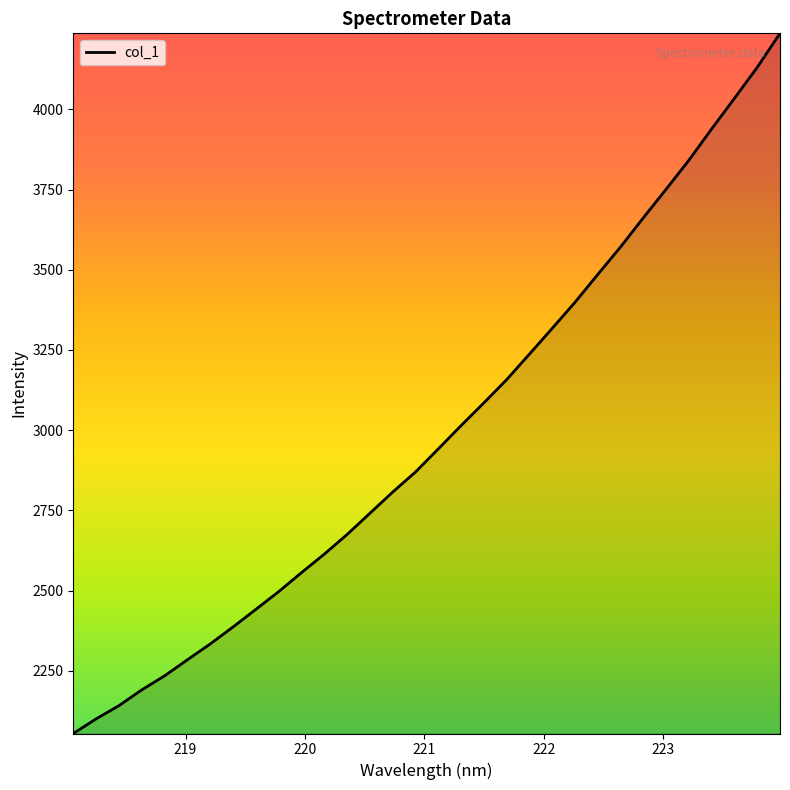

What is the smallest value displayed?

2054.6